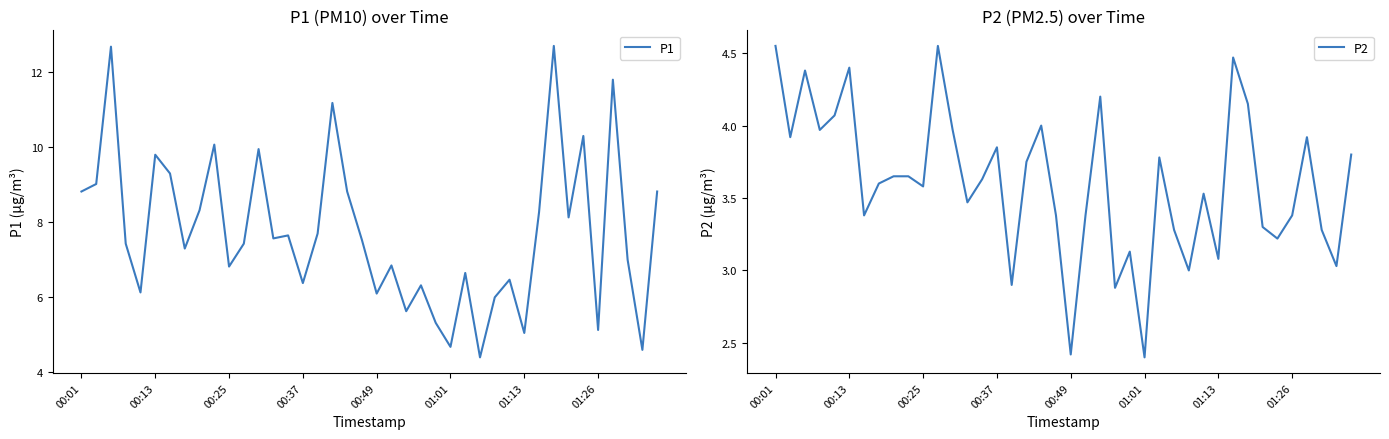

How many distinct data groups are displayed?

2